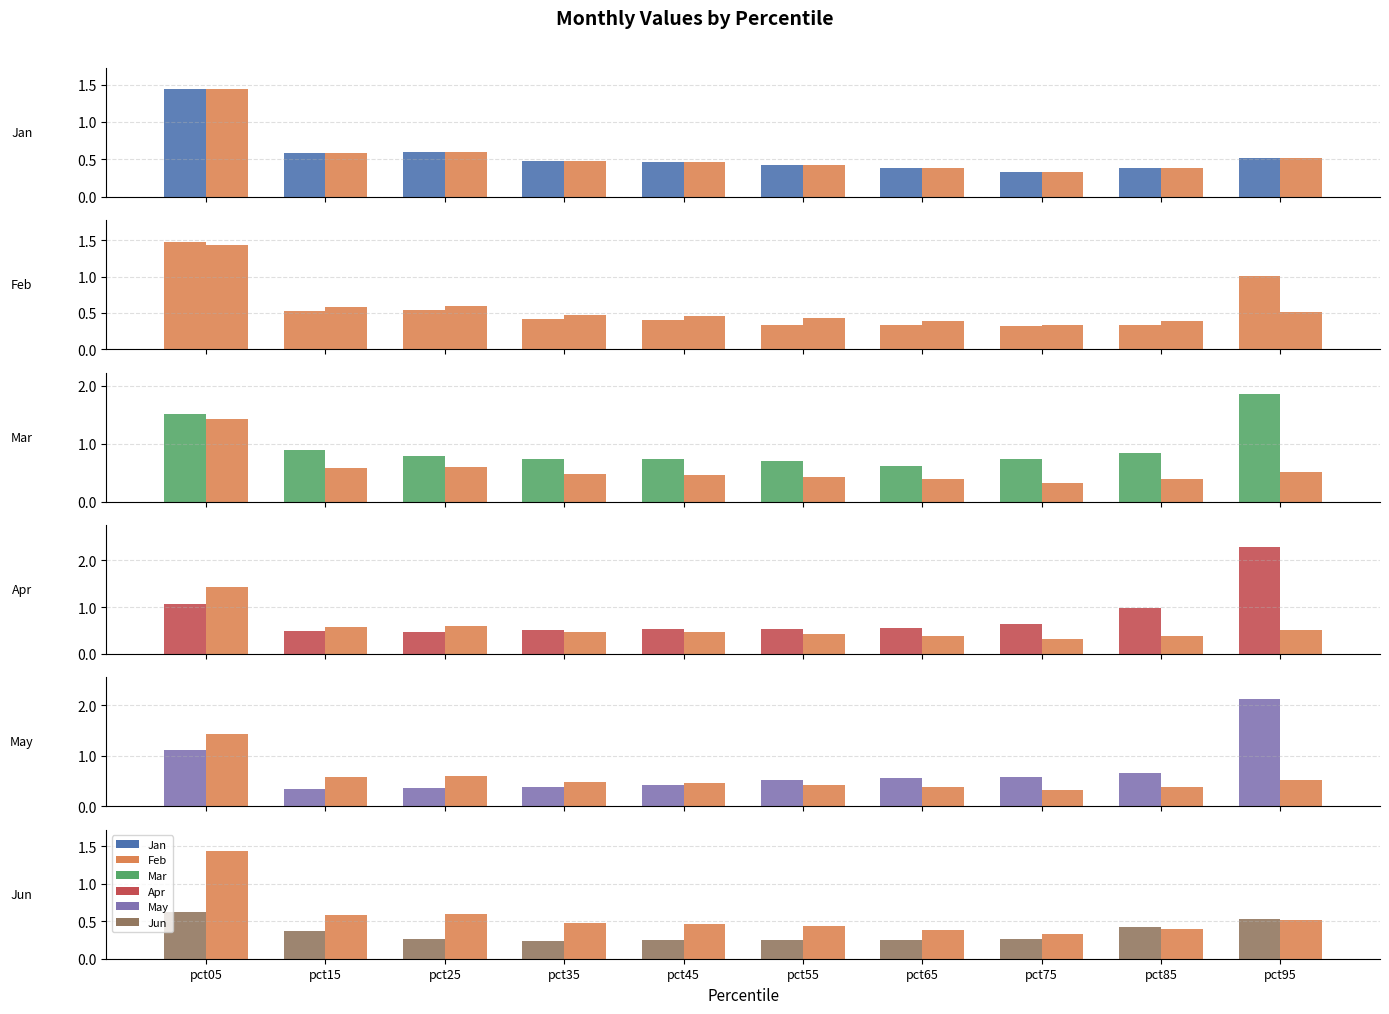

At which category is the sum across all series the highest?

pct95